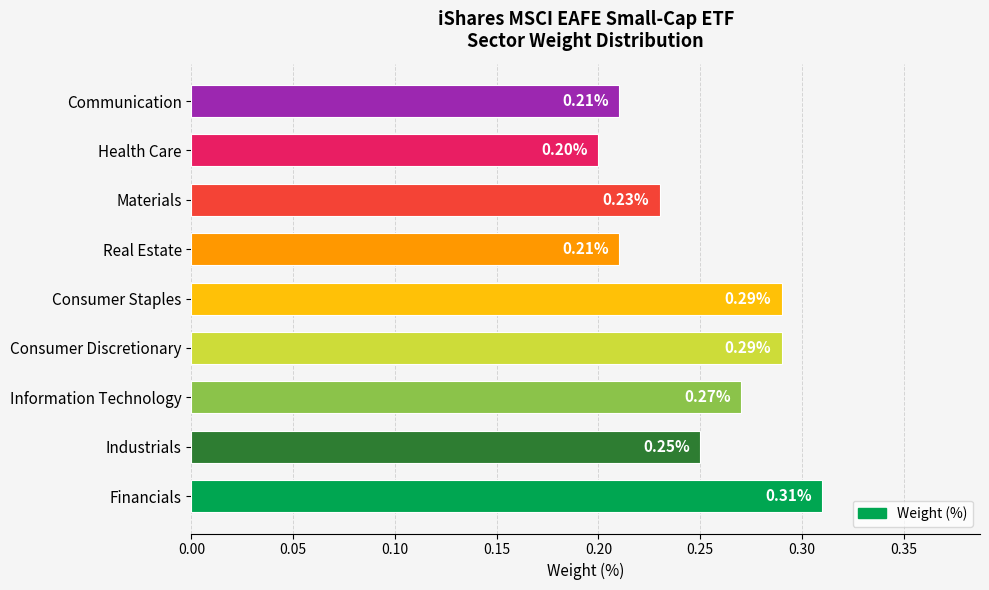

Which label corresponds to the smallest value in the chart?

Health Care